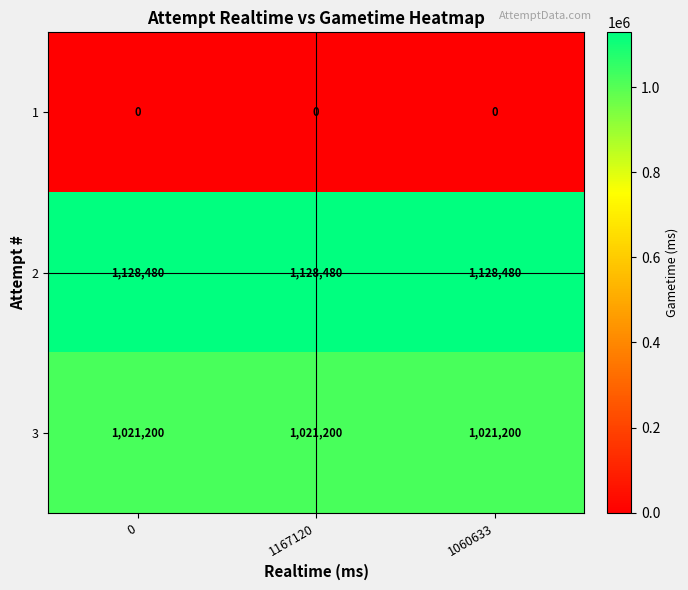

At how many categories does at least one series exceed 578481?

3